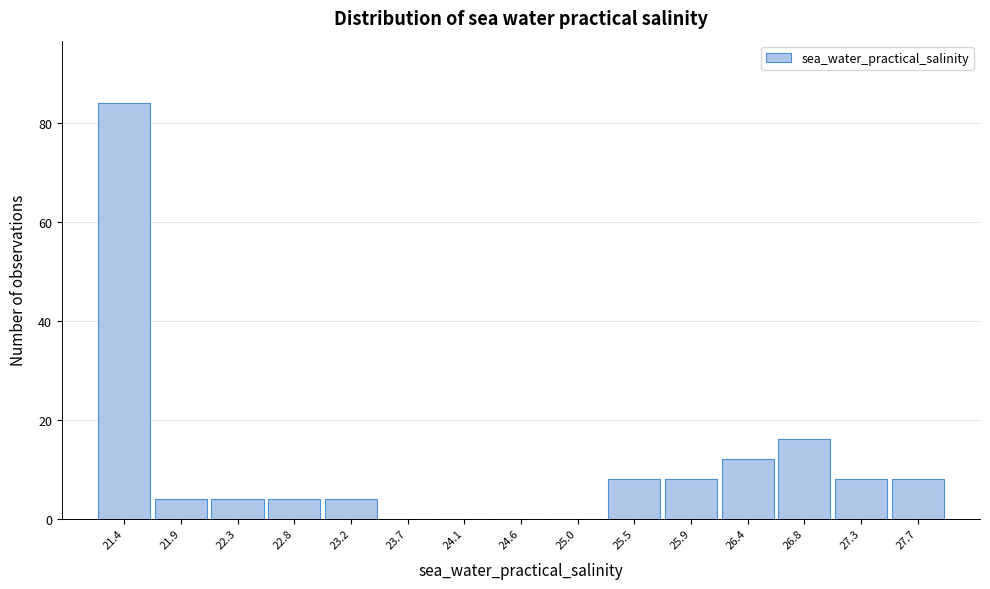

Reading left to right, list all the values displayed in this chart.

21.4=84	21.9=4	22.3=4	22.8=4	23.2=4	23.7=0	24.1=0	24.6=0	25.0=0	25.5=8	25.9=8	26.4=12	26.8=16	27.3=8	27.7=8